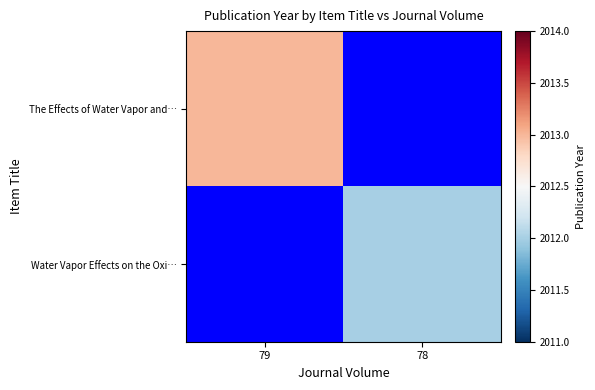

Between 79 and 78, which series saw the biggest shift?

The Effects of Water Vapor and…